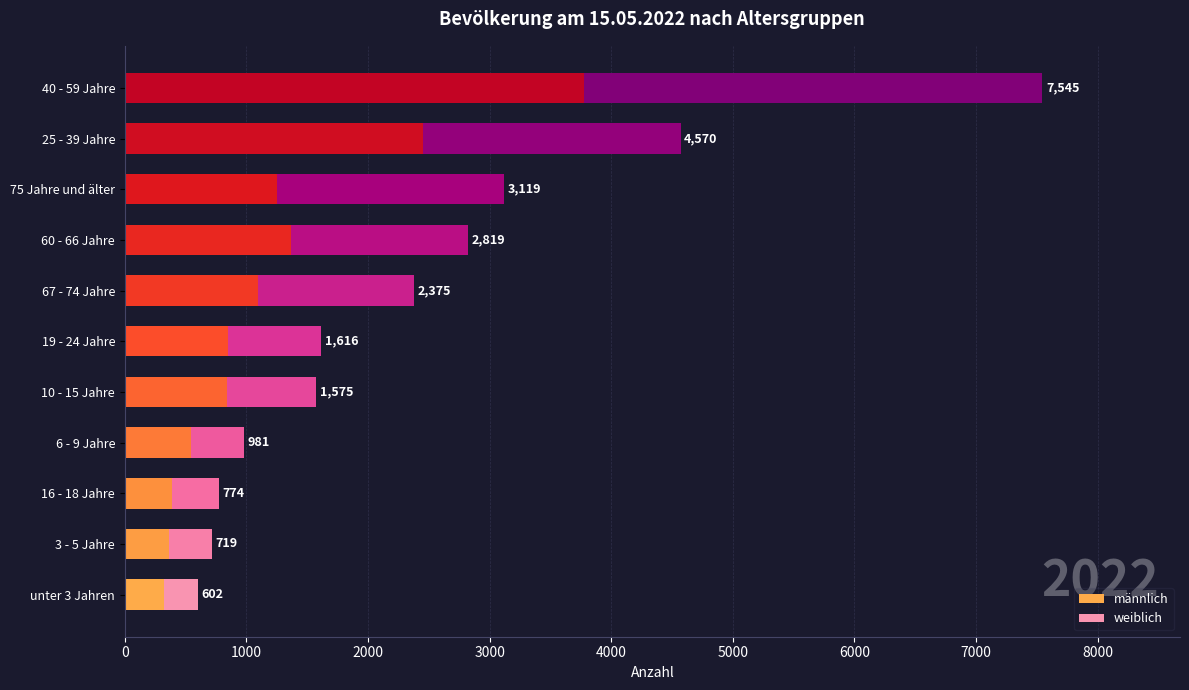

What are all the series names shown in the legend?

männlich, weiblich